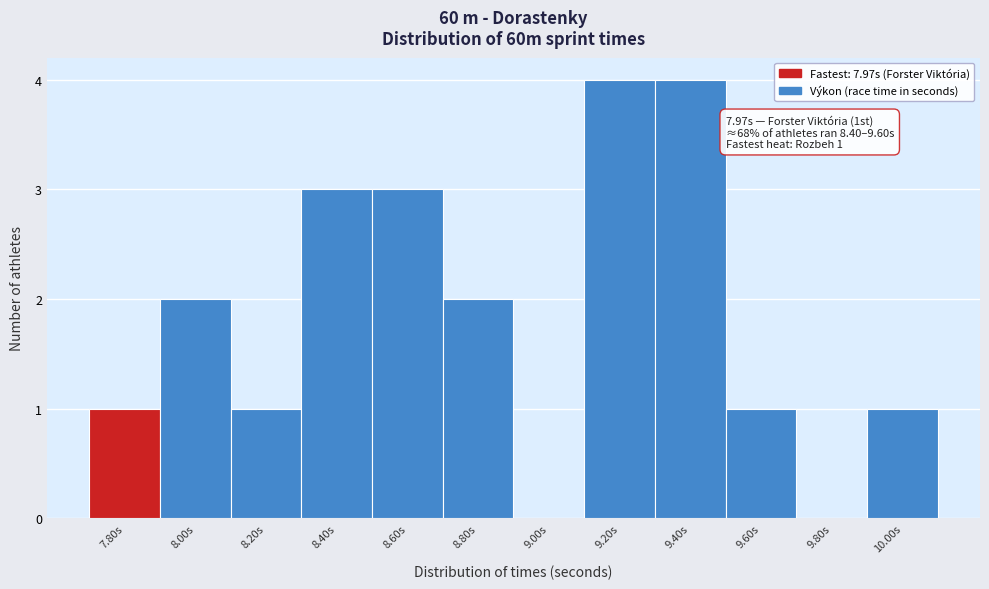

Reading left to right, extract all data points from this chart.

7.80s=1	8.00s=2	8.20s=1	8.40s=3	8.60s=3	8.80s=2	9.00s=0	9.20s=4	9.40s=4	9.60s=1	9.80s=0	10.00s=1